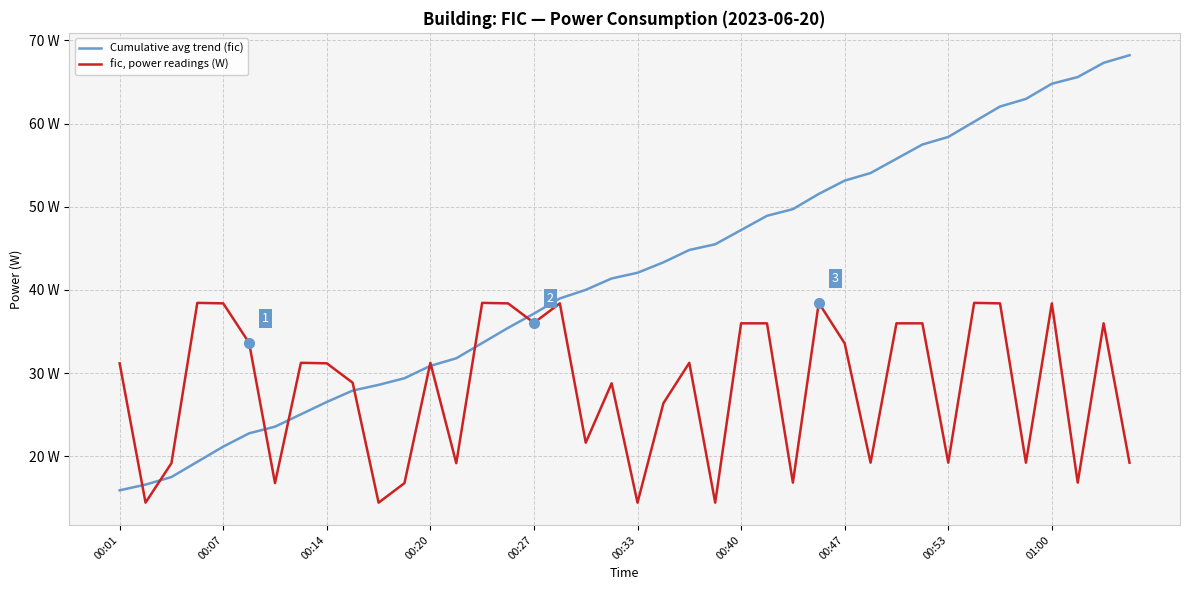

What is the value of the fic, power readings (W) point at the 20th from the left?

28.8